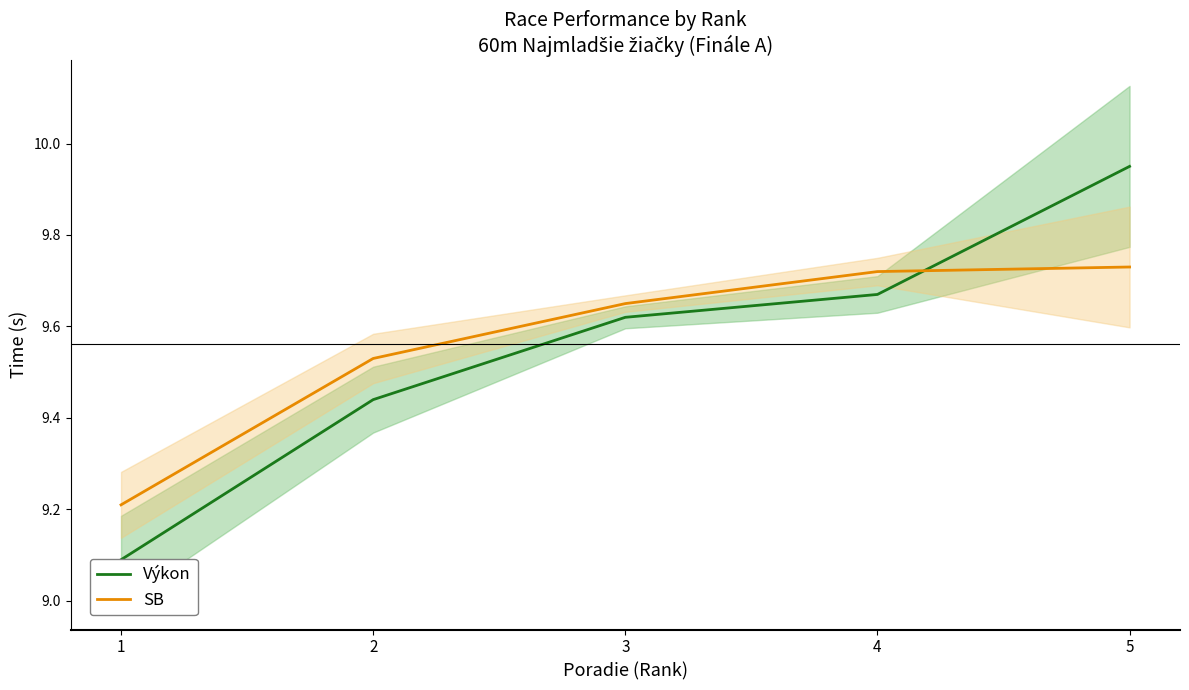

List the series in order of their peak value, highest first.

Výkon, SB